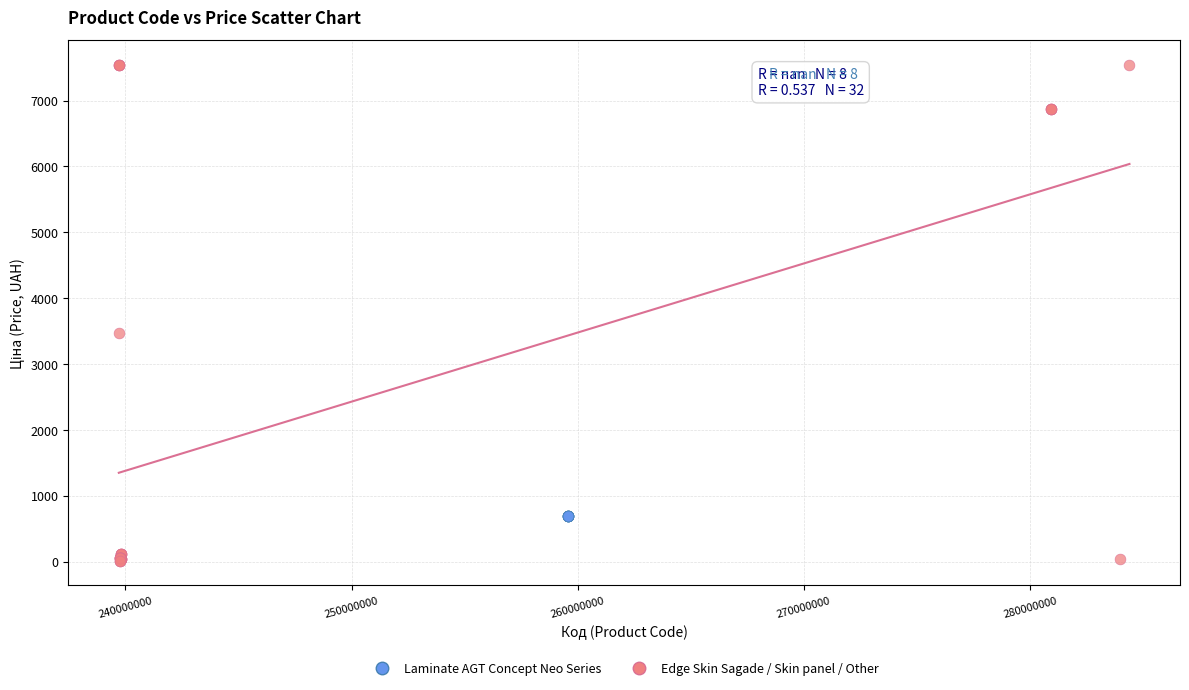

Which series reaches the maximum Y coordinate?

Edge Skin Sagade / Skin panel / Other